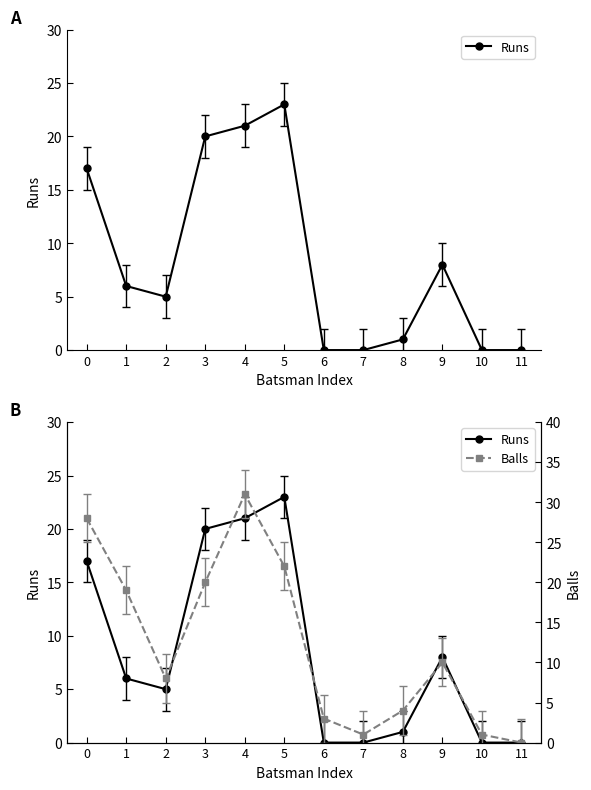

How many times do Runs and Balls cross each other?

2